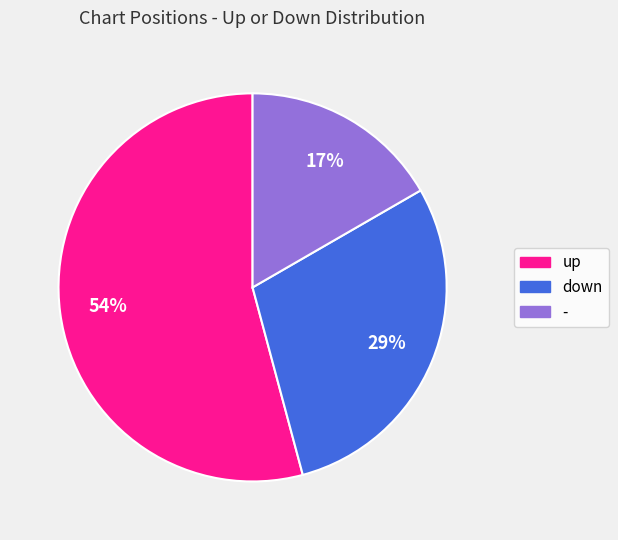

True or false: down accounts for 18% of the total.

False